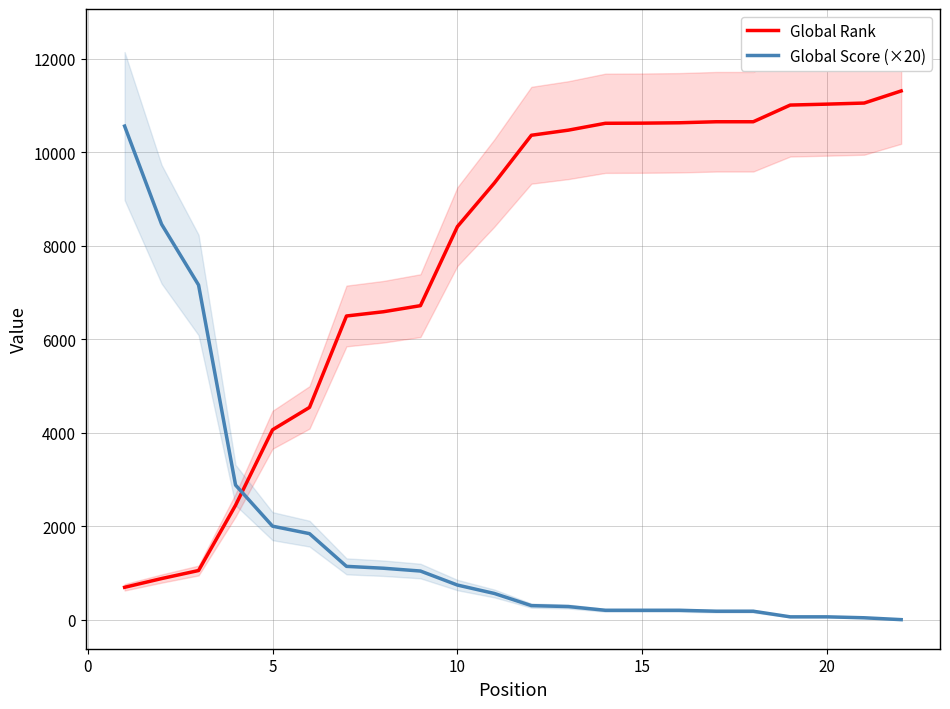

What is the minimum value for Global Rank?

692